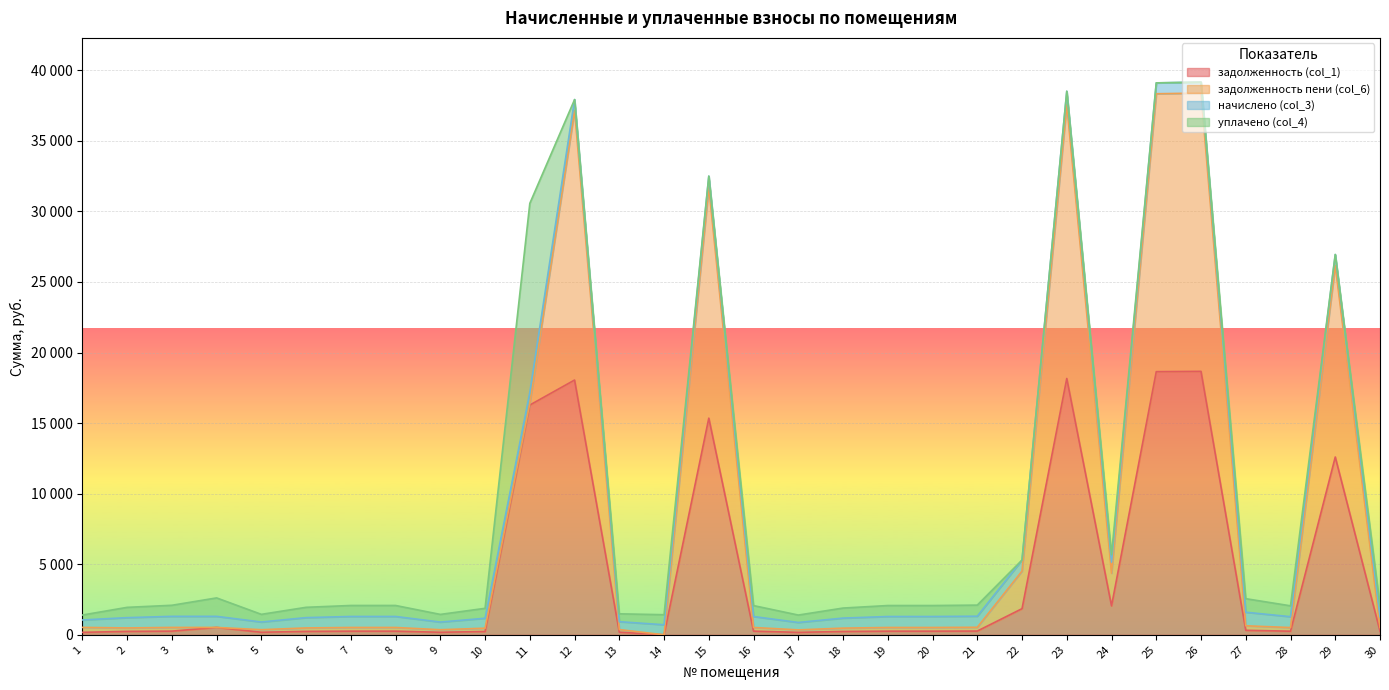

How many intersections are there between задолженность пени (col_6) and начислено (col_3)?

8